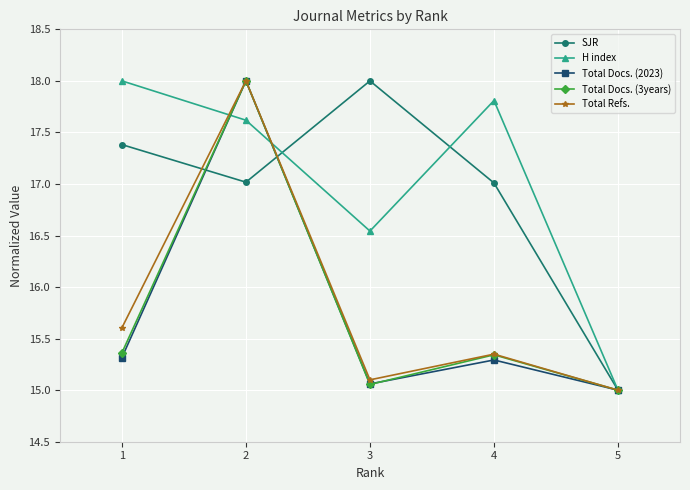

Where does the H index series first go above 17?

1